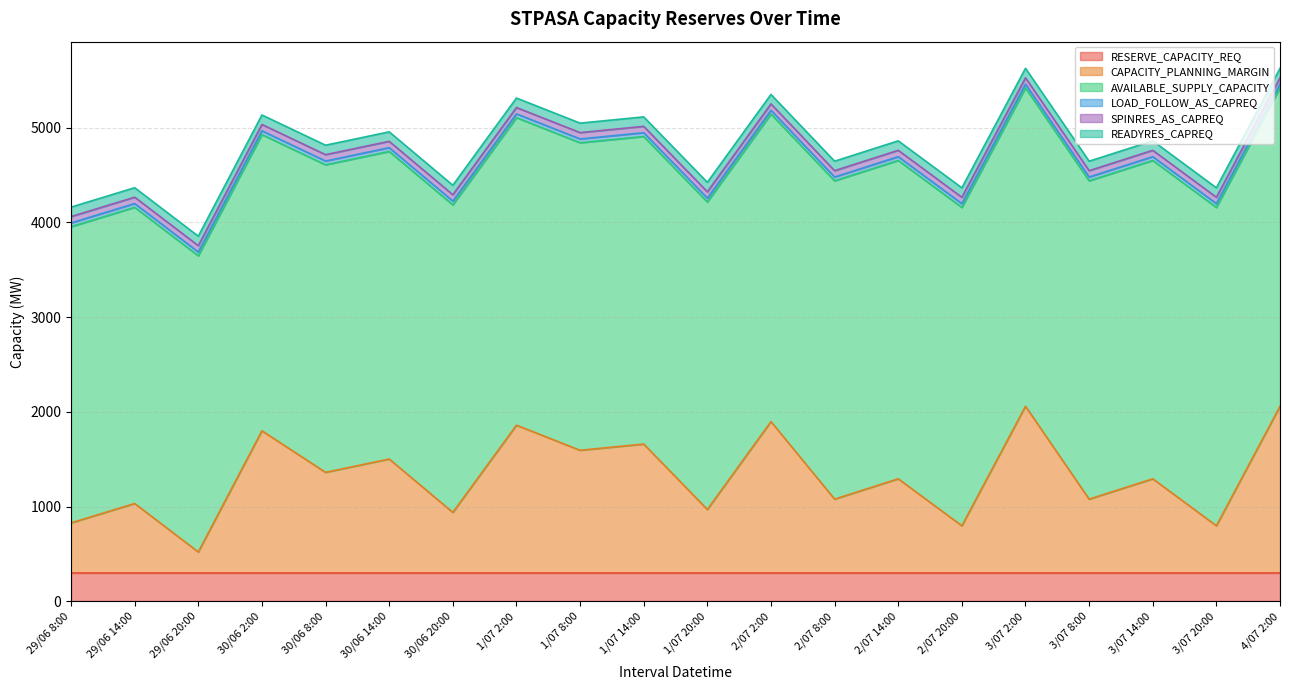

The CAPACITY_PLANNING_MARGIN series shows 402 at 3/07 8:00. True or false?

False